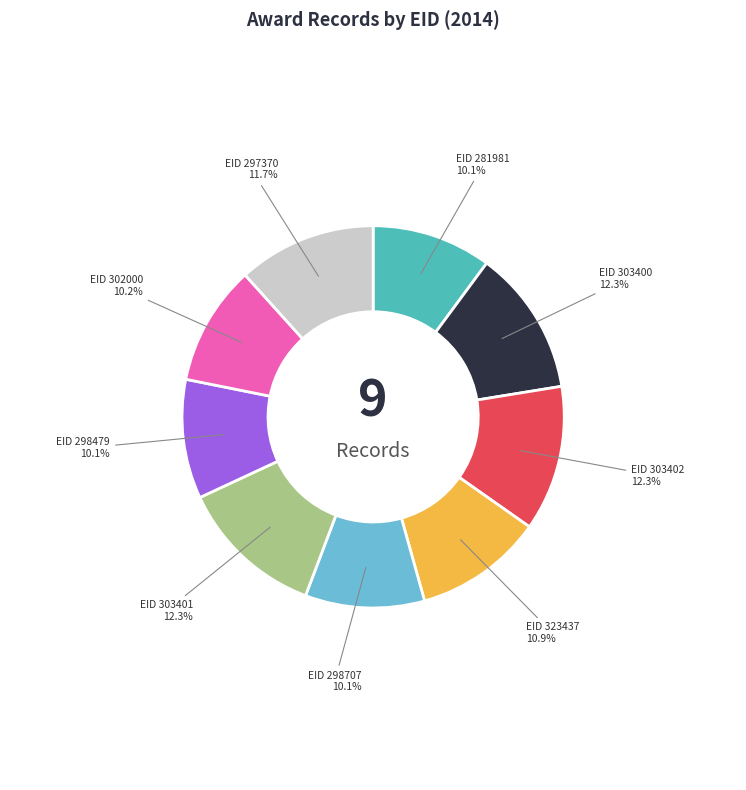

Is there any slice that represents more than half of the pie?

No